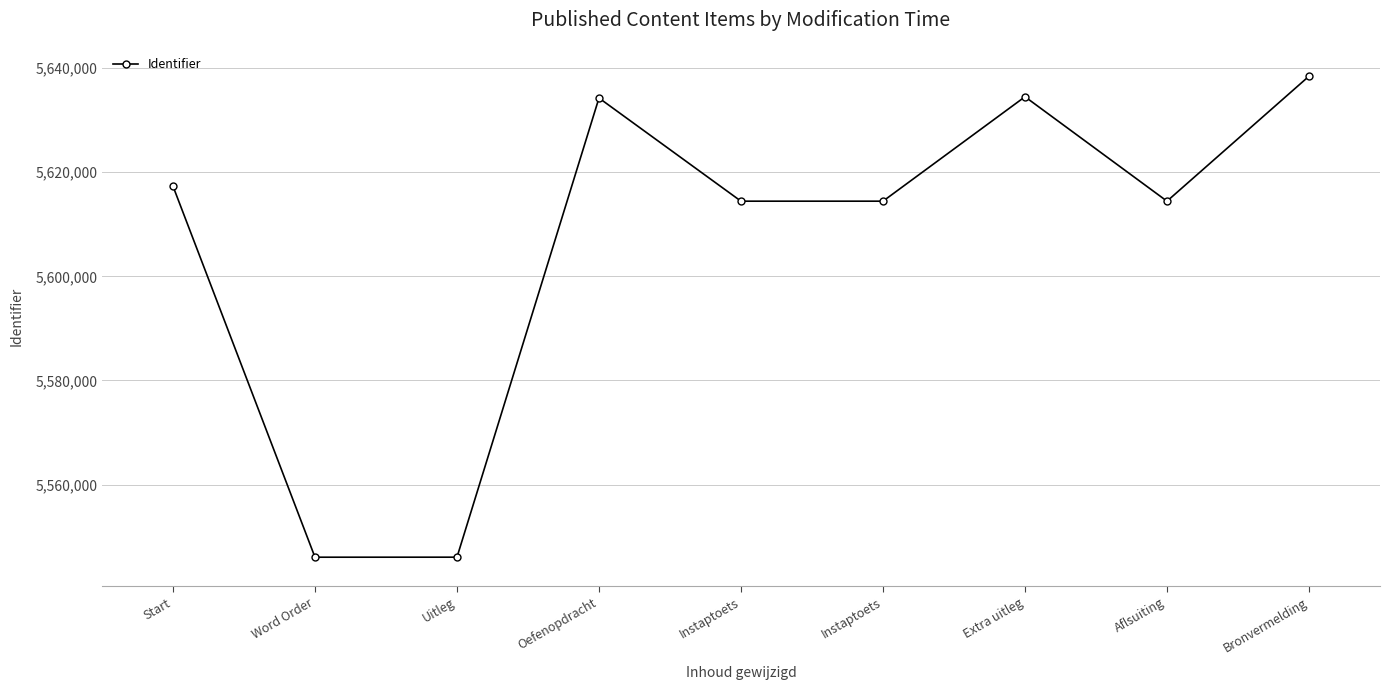

Which category has the highest value across all series?

Bronvermelding